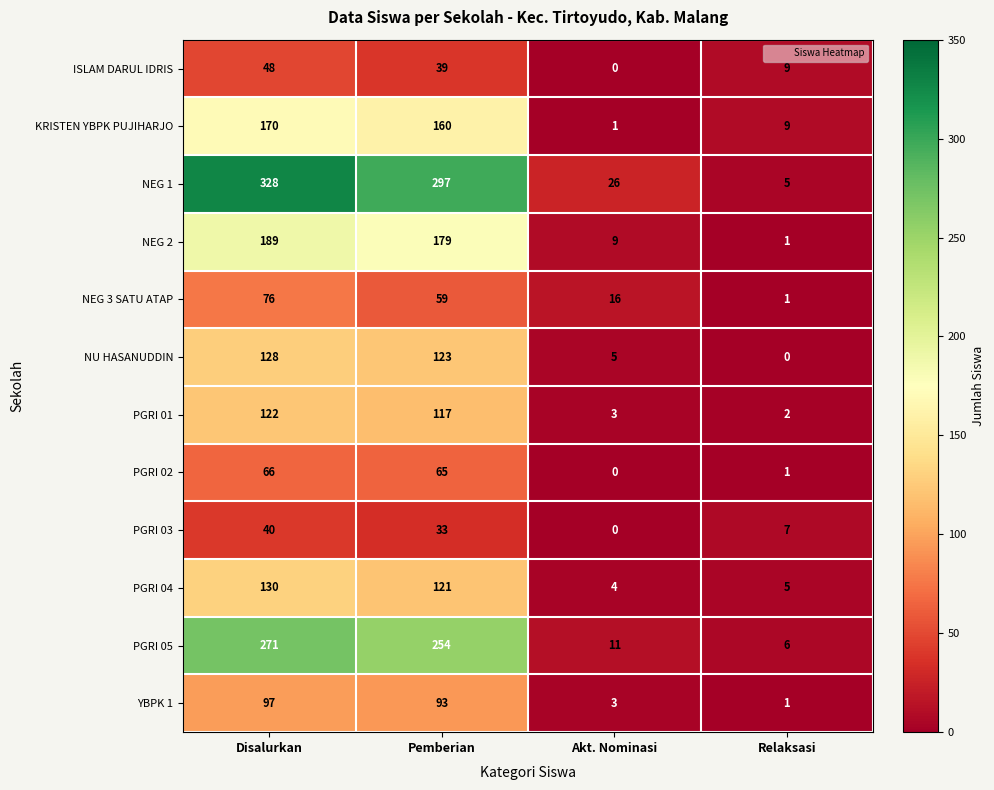

What is the maximum value shown in the chart?

328